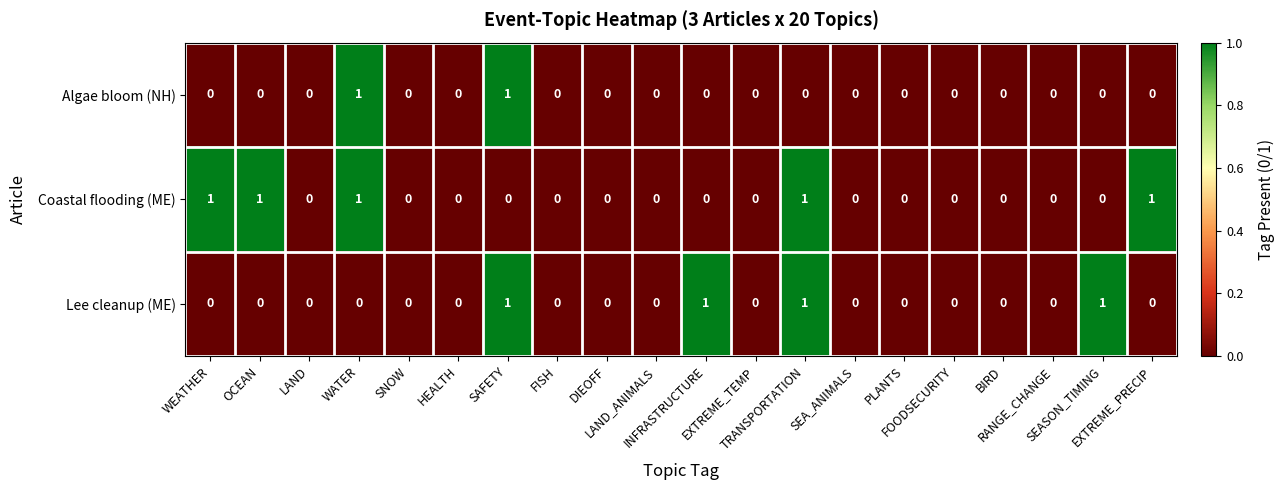

Which series has the largest total across all categories?

Coastal flooding (ME)